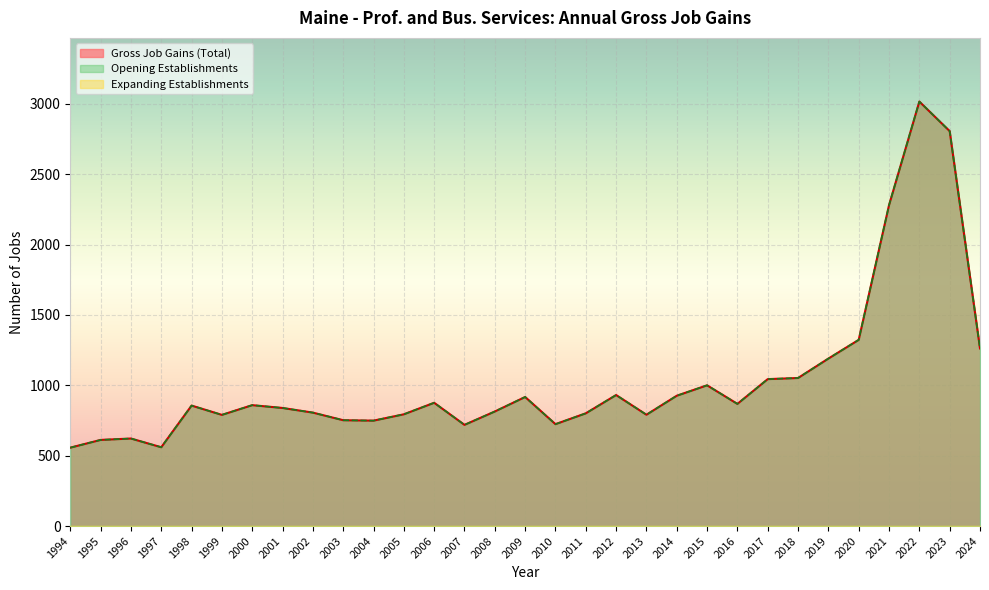

At which category does Gross Job Gains (Total) reach its first local valley?

1997